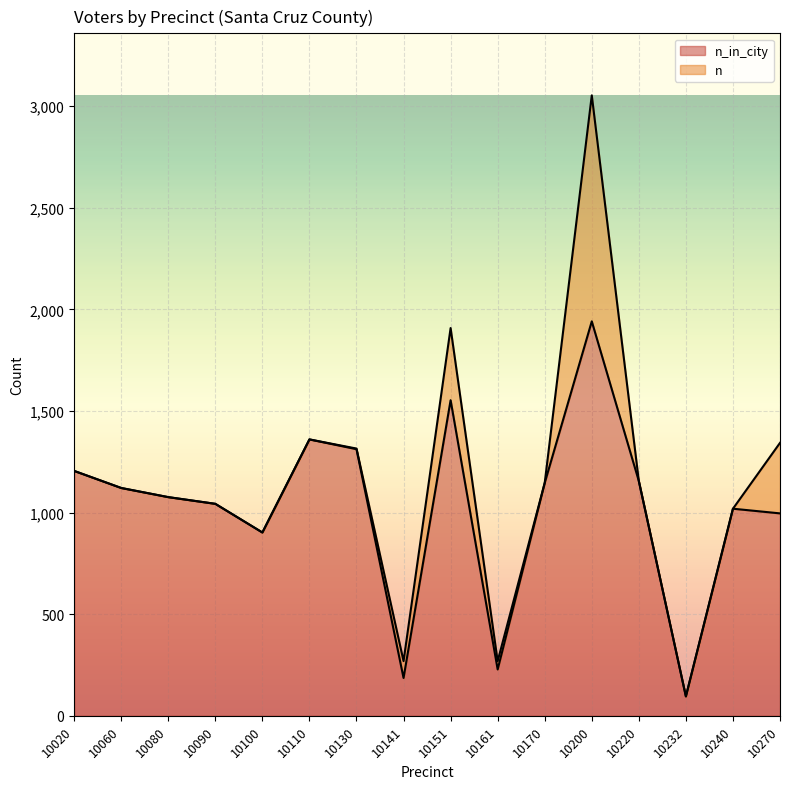

Count the number of data series in this chart.

2